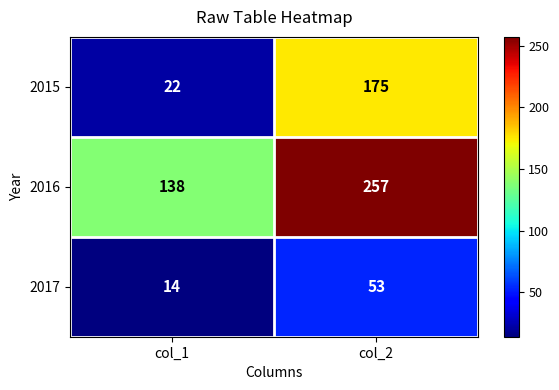

What is the greatest value displayed?

257